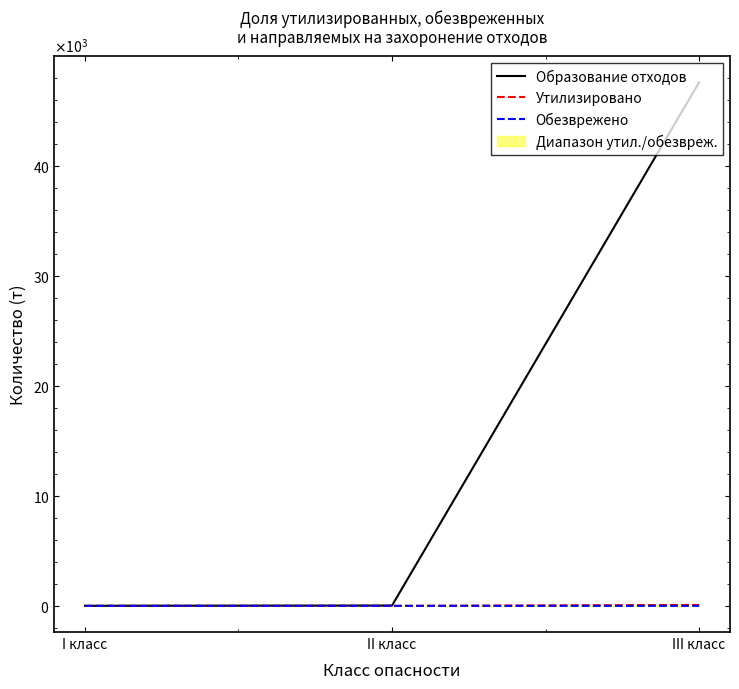

What is the label of the 3rd point from the left?

III класс